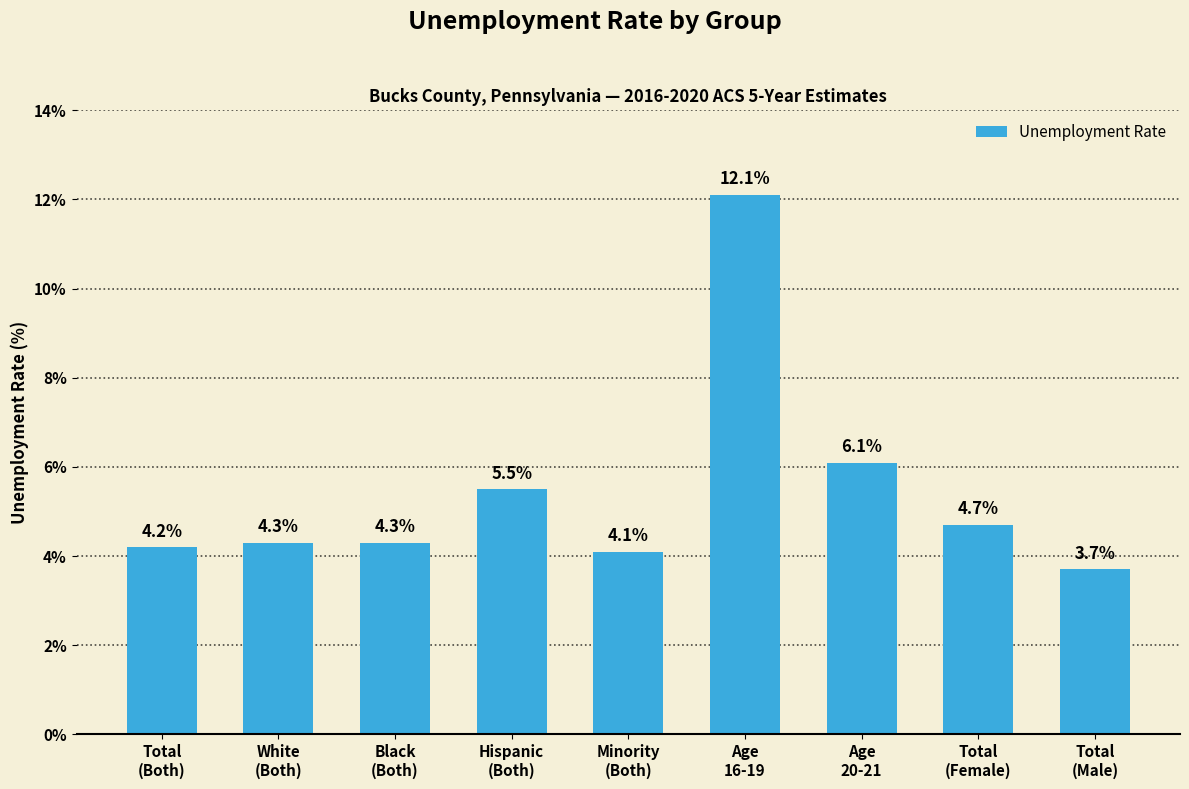

What is the average value?

5.4